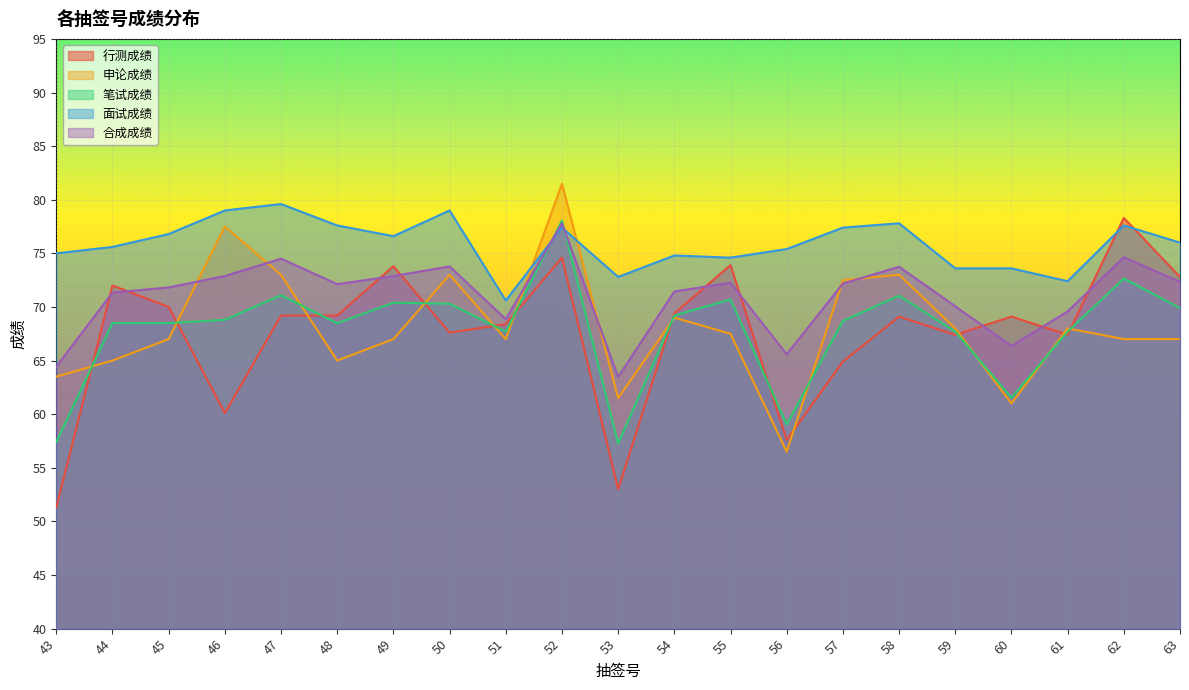

What is the difference between the 合成成绩 values at 49 and 55?

0.6